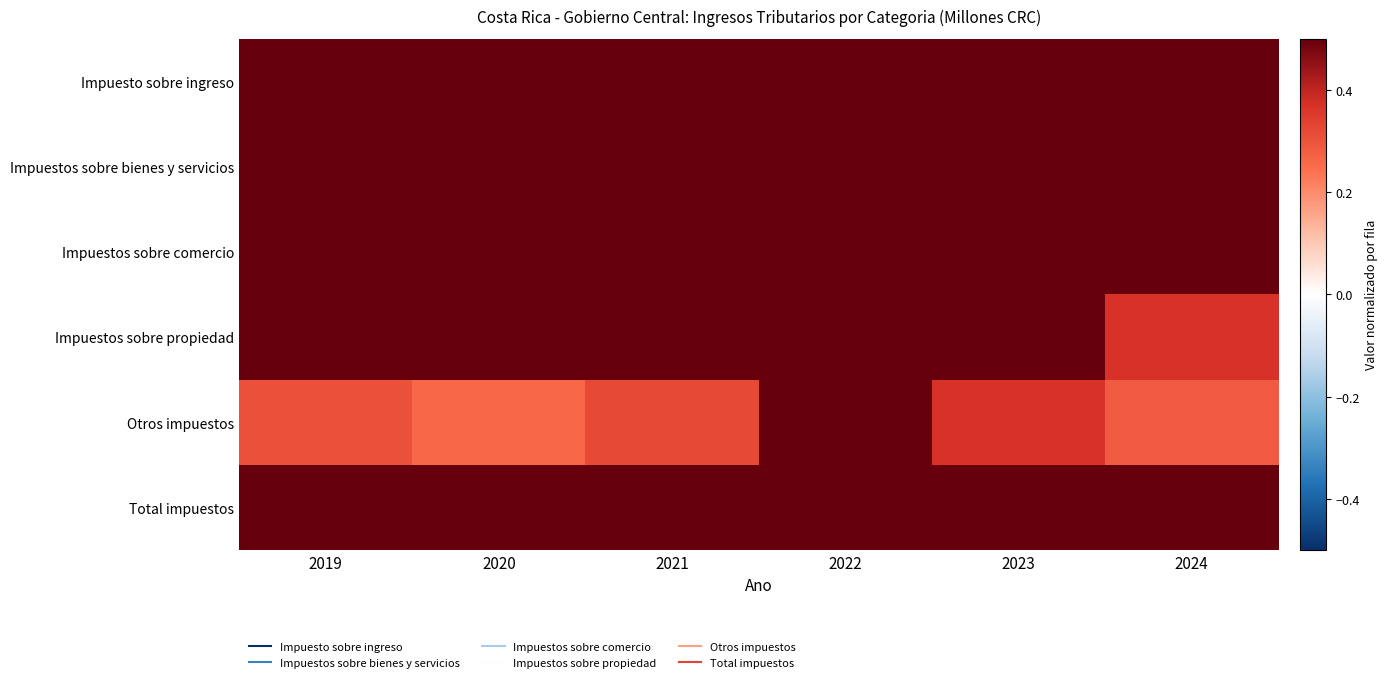

How many series are shown in this chart?

6